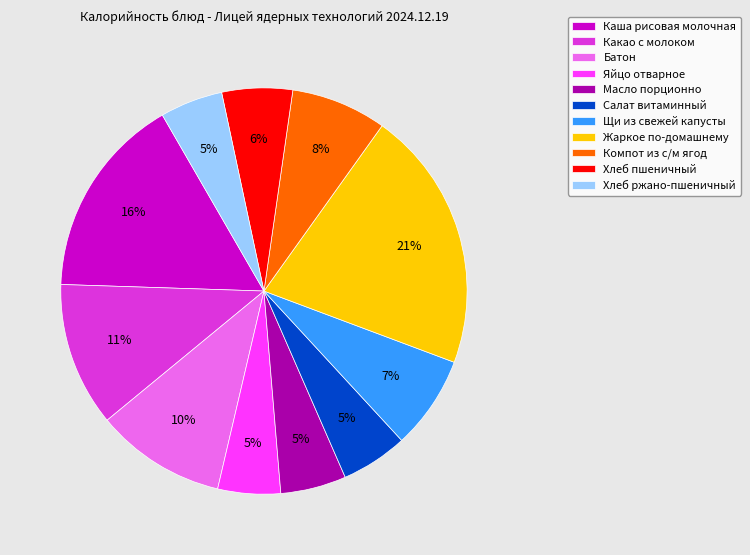

To the nearest percent, what is the average slice percentage?

9%